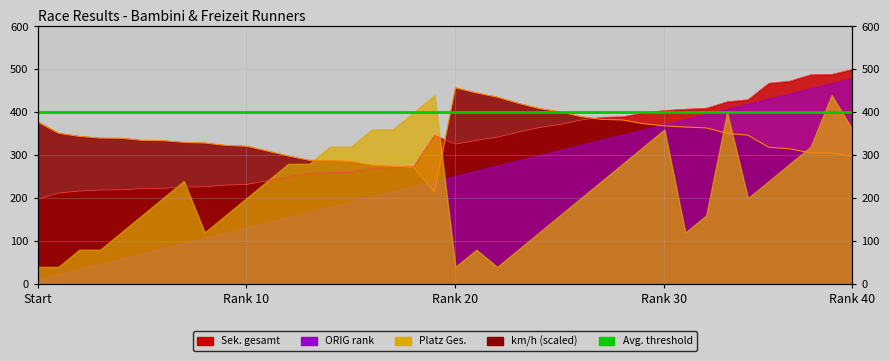

Does the chart display data point markers on the line(s)?

No